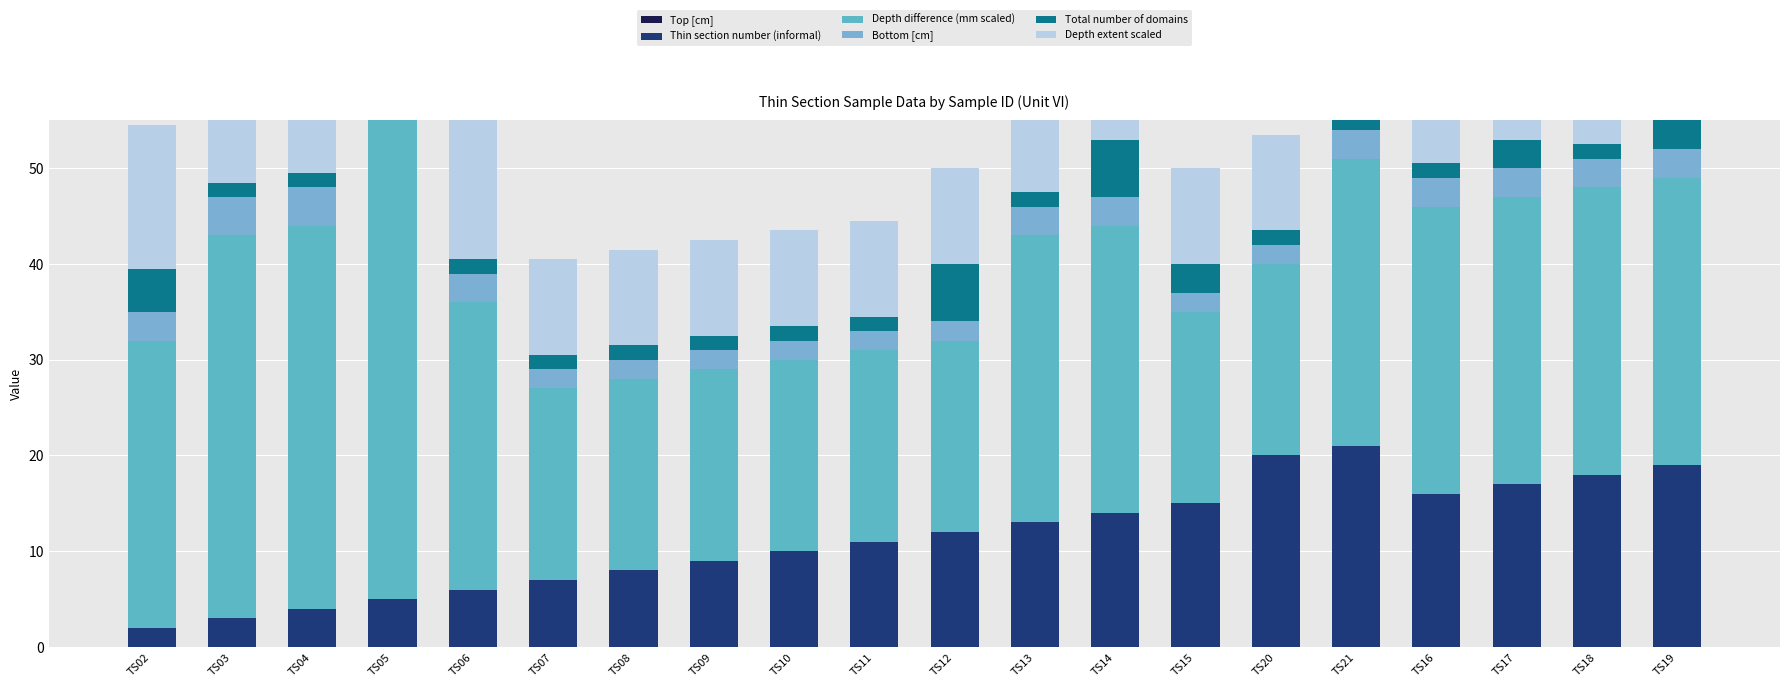

At how many categories does at least one series exceed 18?

20